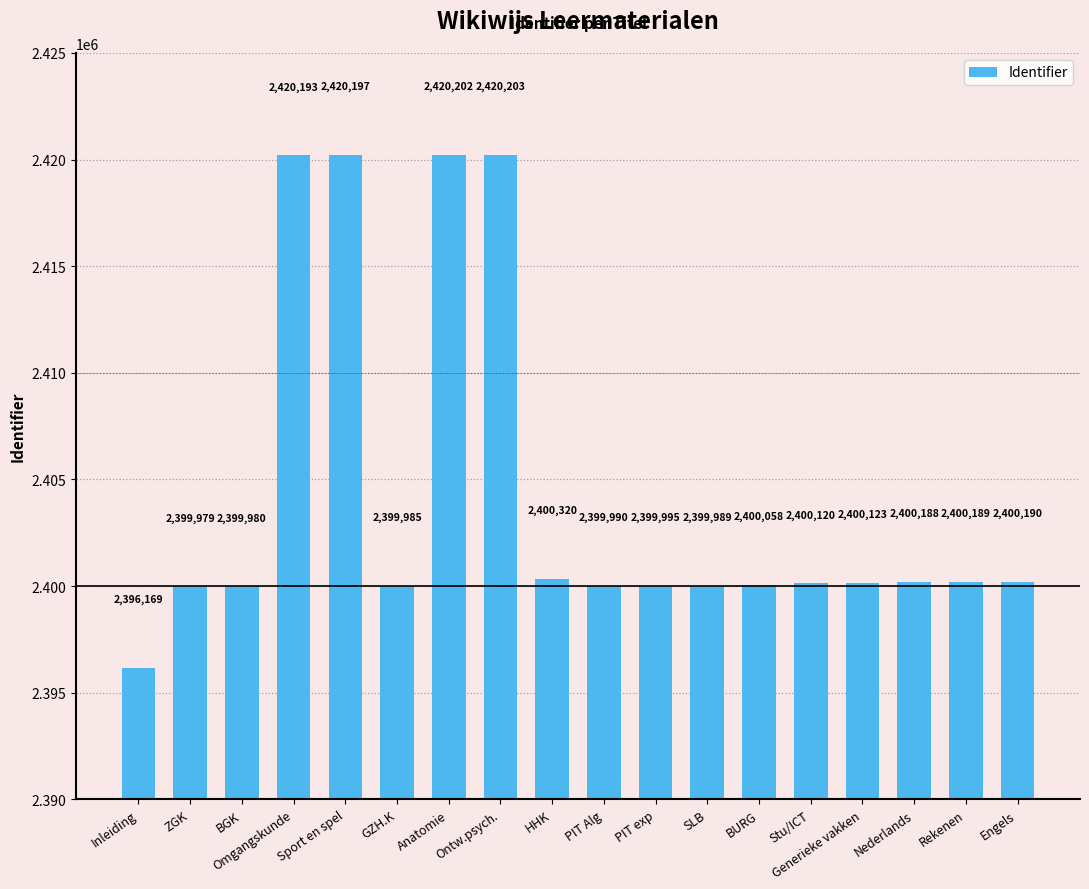

How many bars are there in total?

18